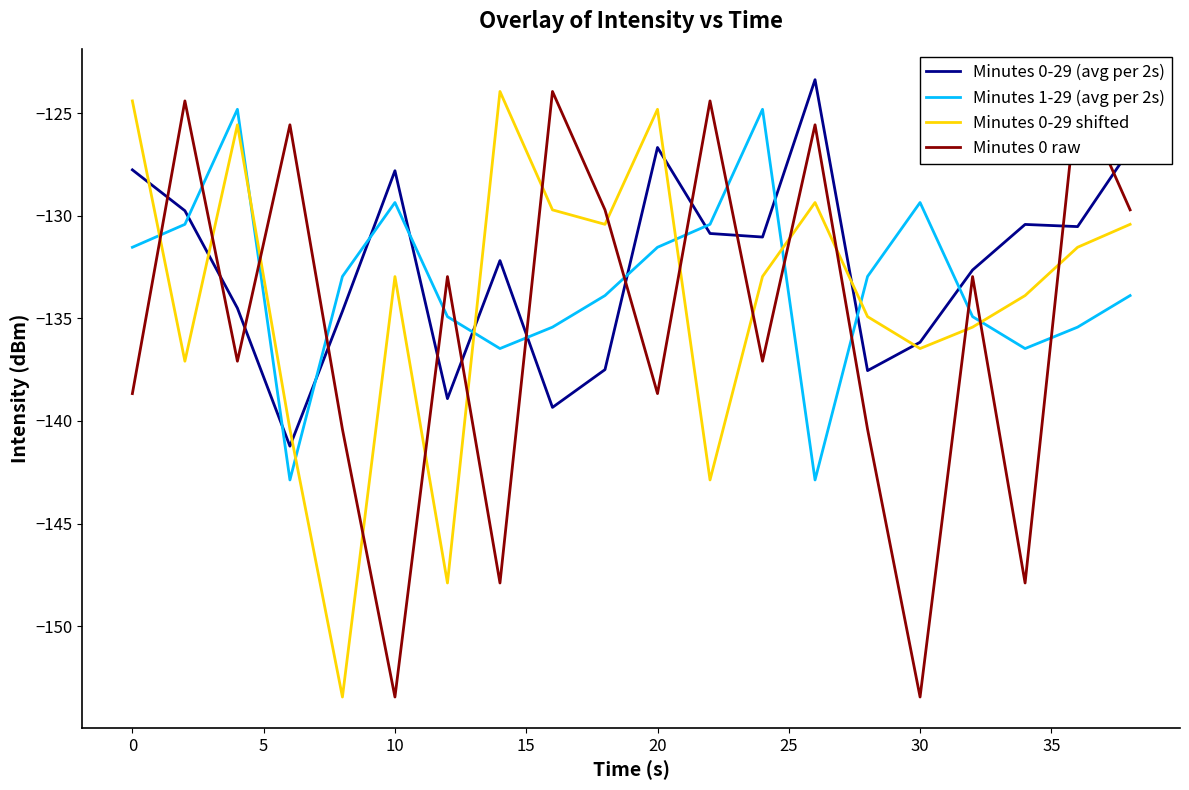

What is the sum of all Minutes 0 raw values?

-2708.1